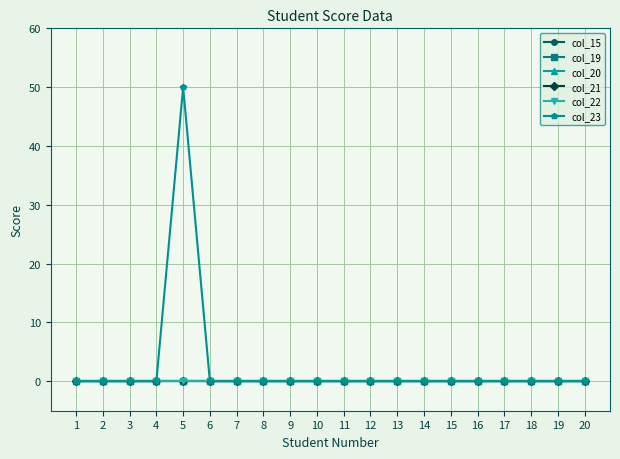

At which category is the sum across all series the highest?

5